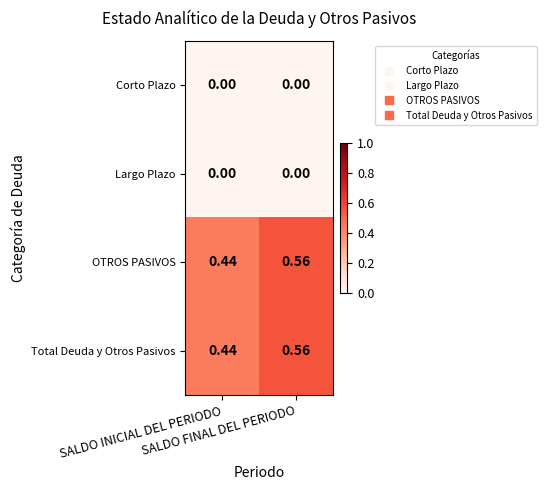

Rank the series at SALDO FINAL DEL PERIODO from lowest to highest value.

Corto Plazo, Largo Plazo, OTROS PASIVOS, Total Deuda y Otros Pasivos